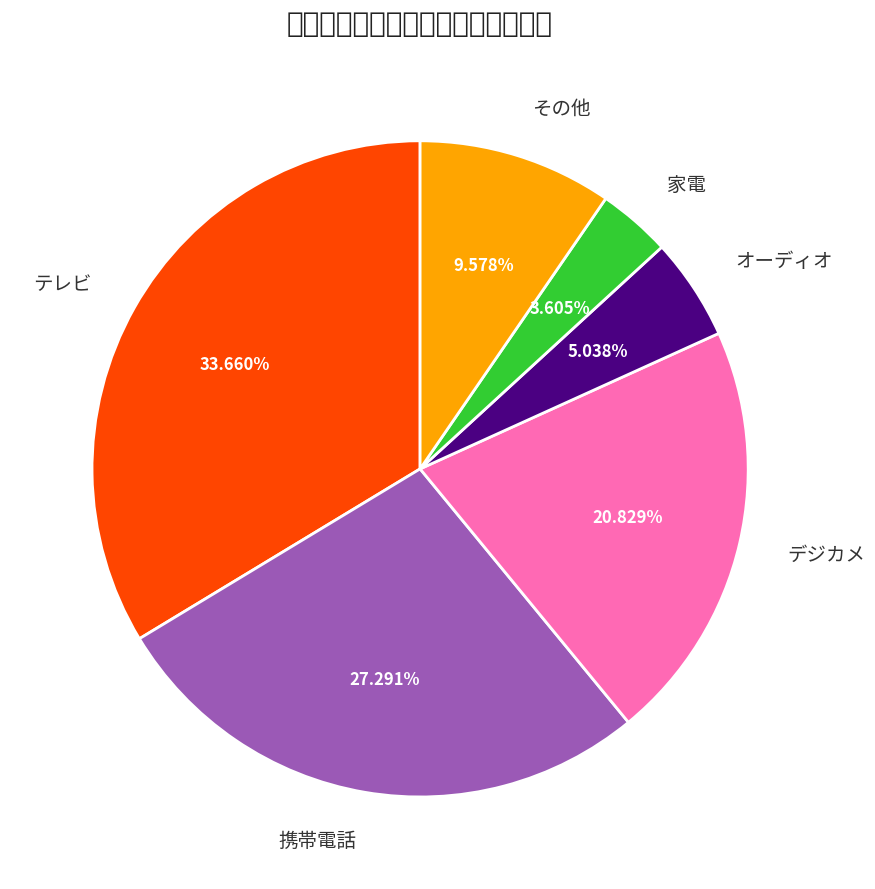

Rank the categories by value from highest to lowest.

テレビ, 携帯電話, デジカメ, その他, オーディオ, 家電